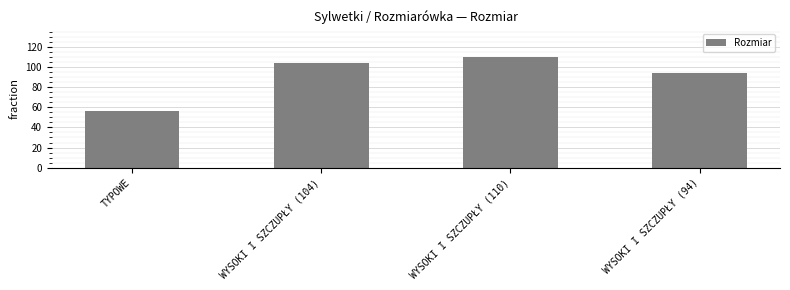

What is the change in value from WYSOKI I SZCZUPŁY (104) to WYSOKI I SZCZUPŁY (94)?

-10